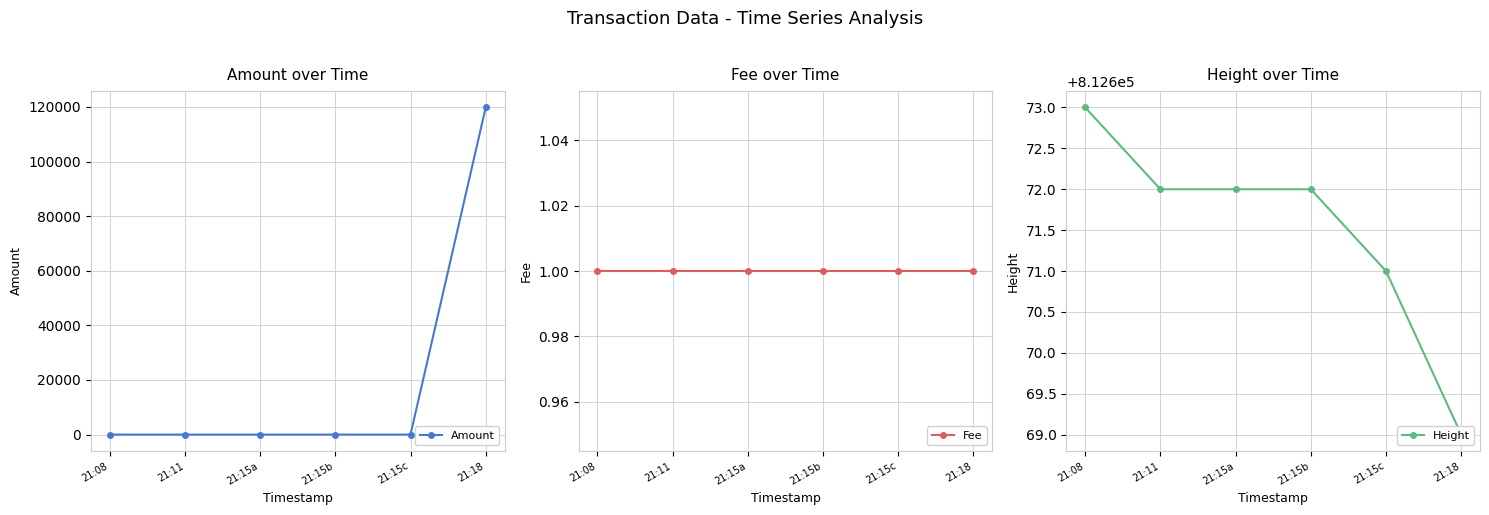

How many categories are shown in the chart?

6